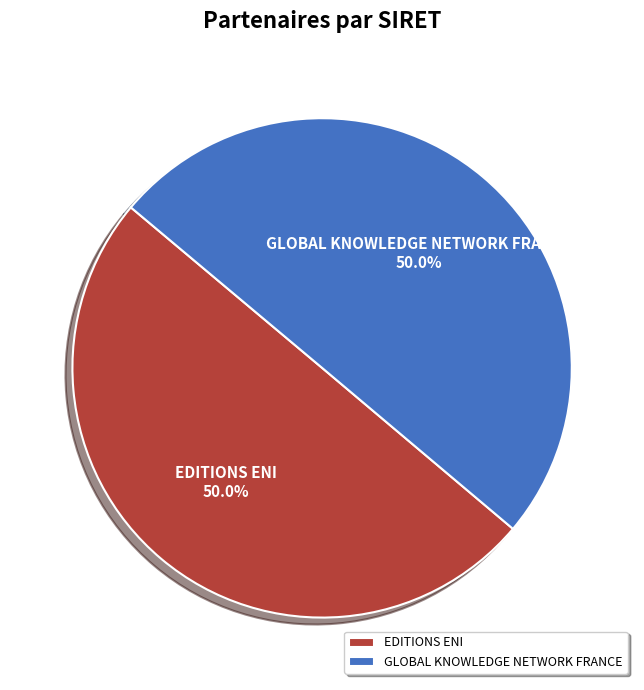

Approximately how many times larger is the value at EDITIONS ENI compared to GLOBAL KNOWLEDGE NETWORK FRANCE?

1.0